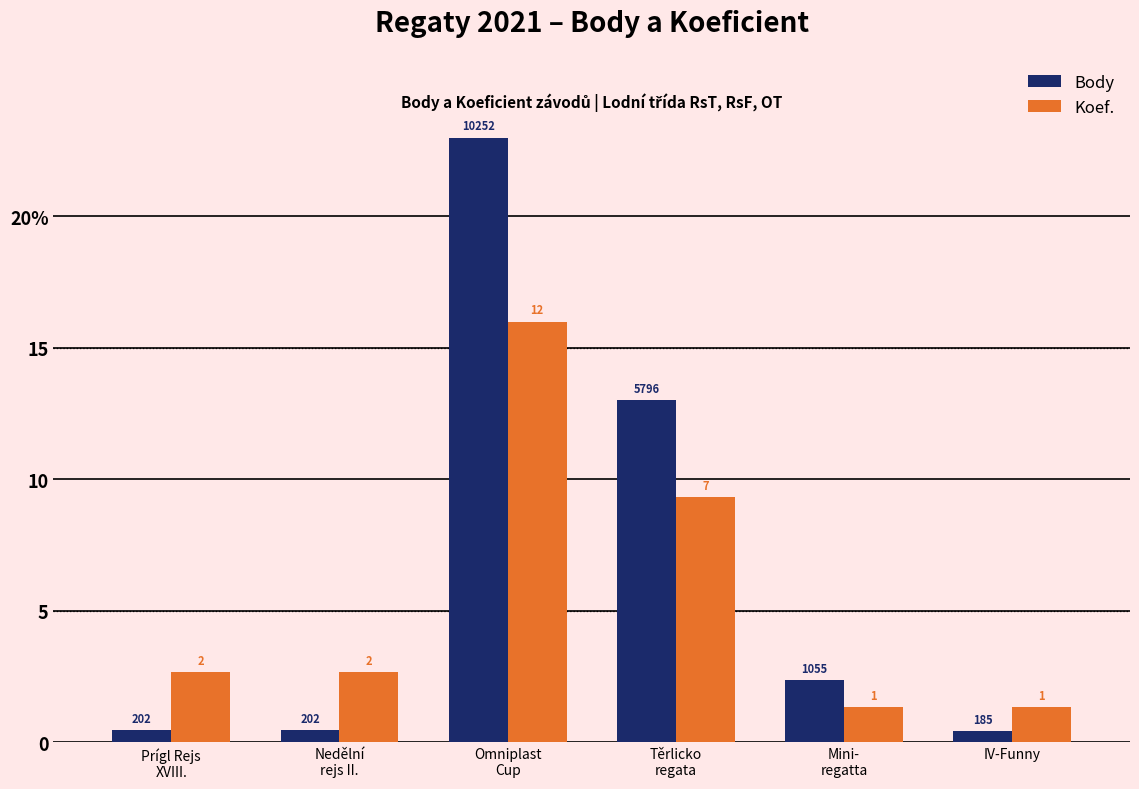

Are the bars horizontal?

No